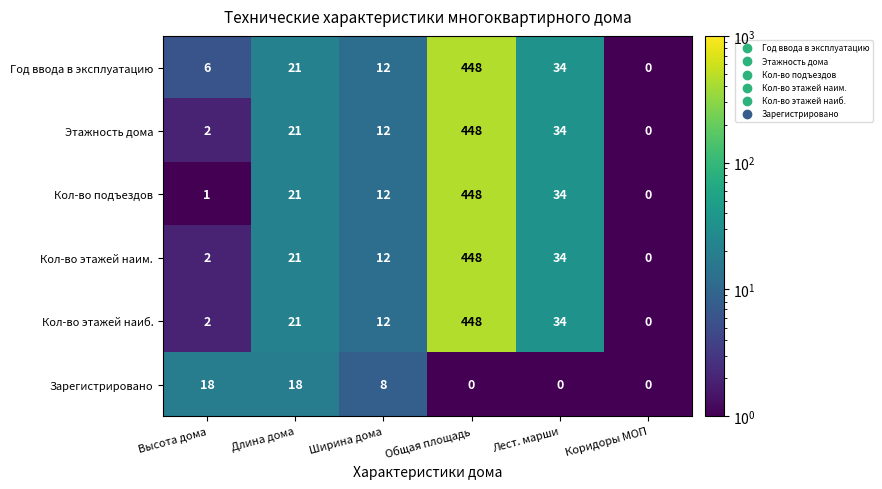

The Кол-во этажей наиб. series shows 5 at Длина дома. True or false?

False